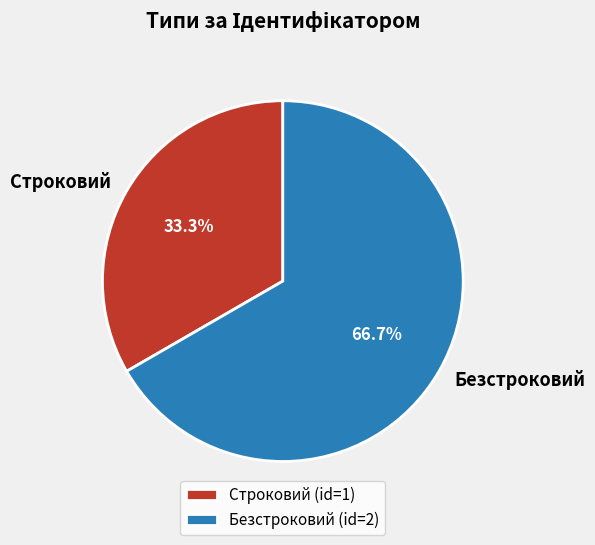

Count the number of slices in the pie.

2